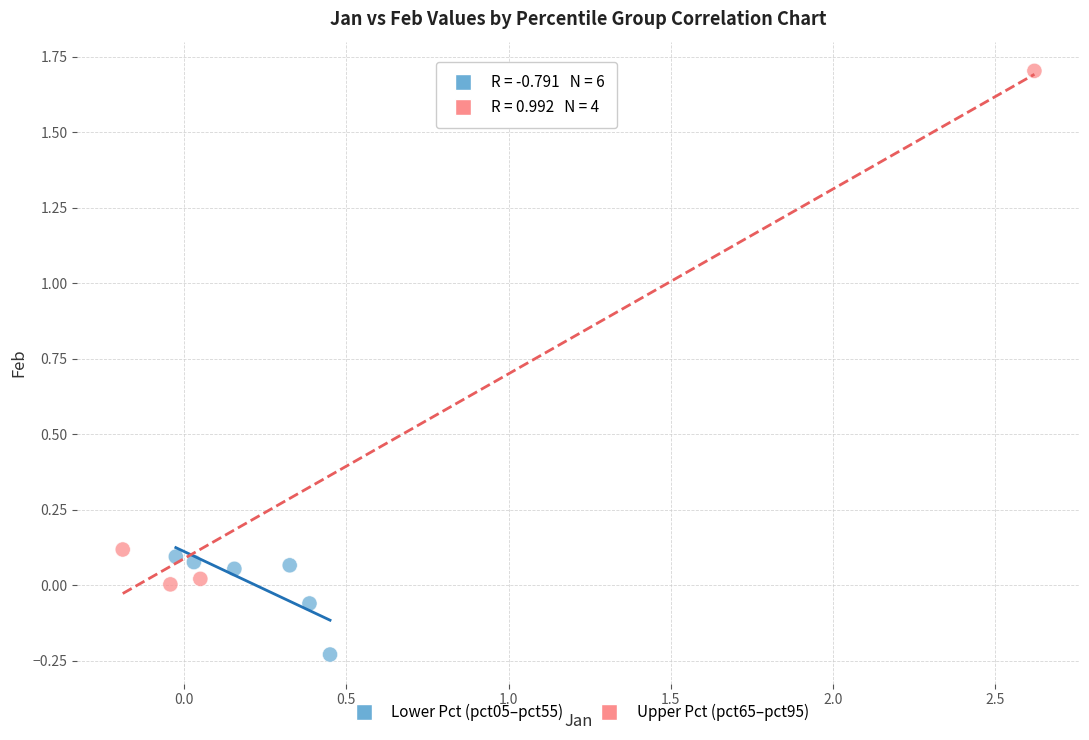

Which series contains the lowest Y value?

Lower Pct (pct05–pct55)